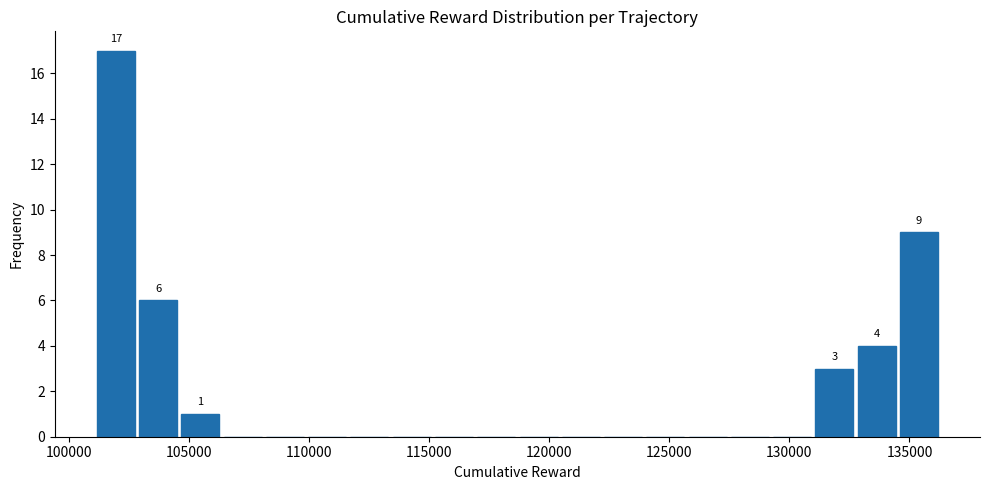

Around what value on the x-axis is the tallest bar? Give the approximate position of its centre, as read against the axis.

102000